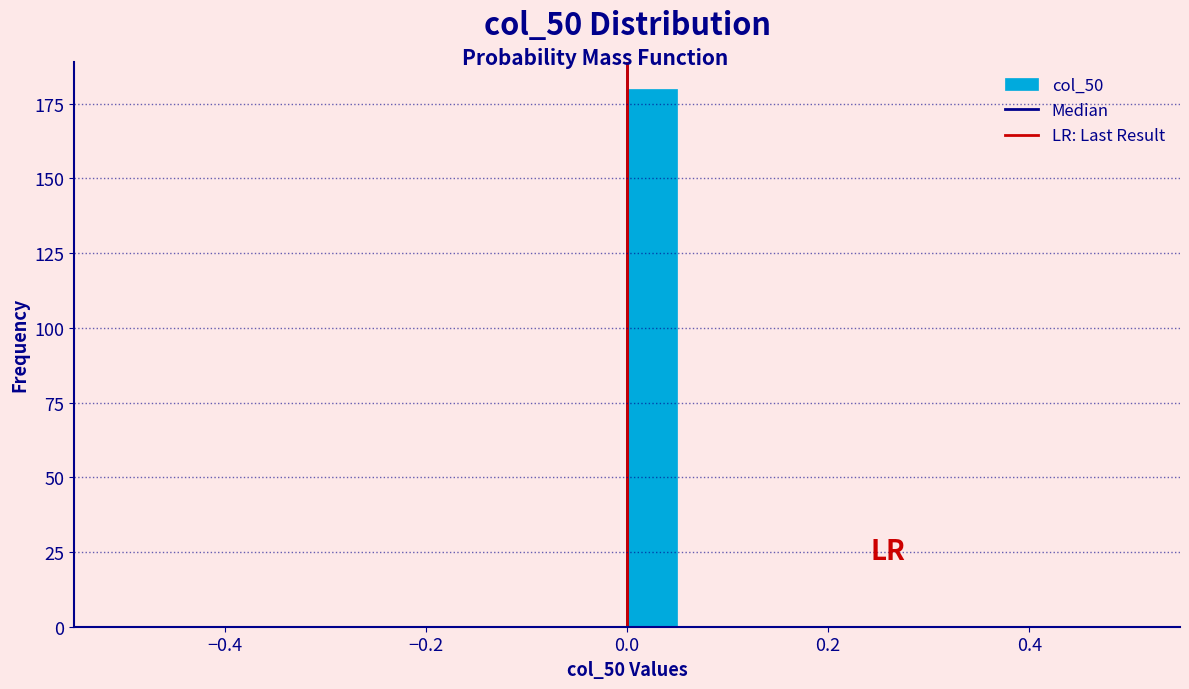

Read against the x-axis, roughly where is the centre of the tallest bar?

0.02